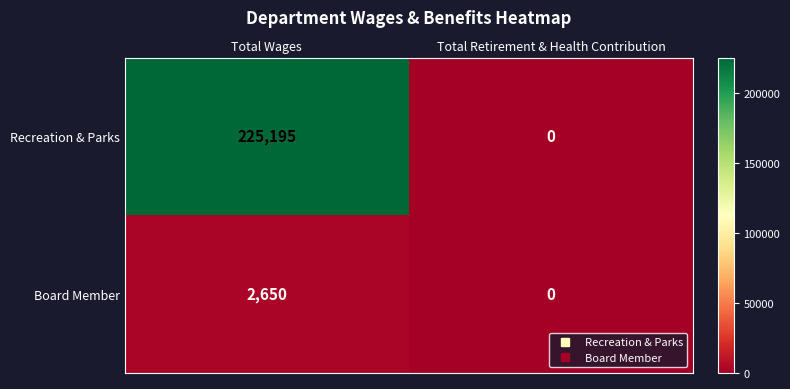

Which label corresponds to the smallest value in the chart?

Total Retirement & Health Contribution